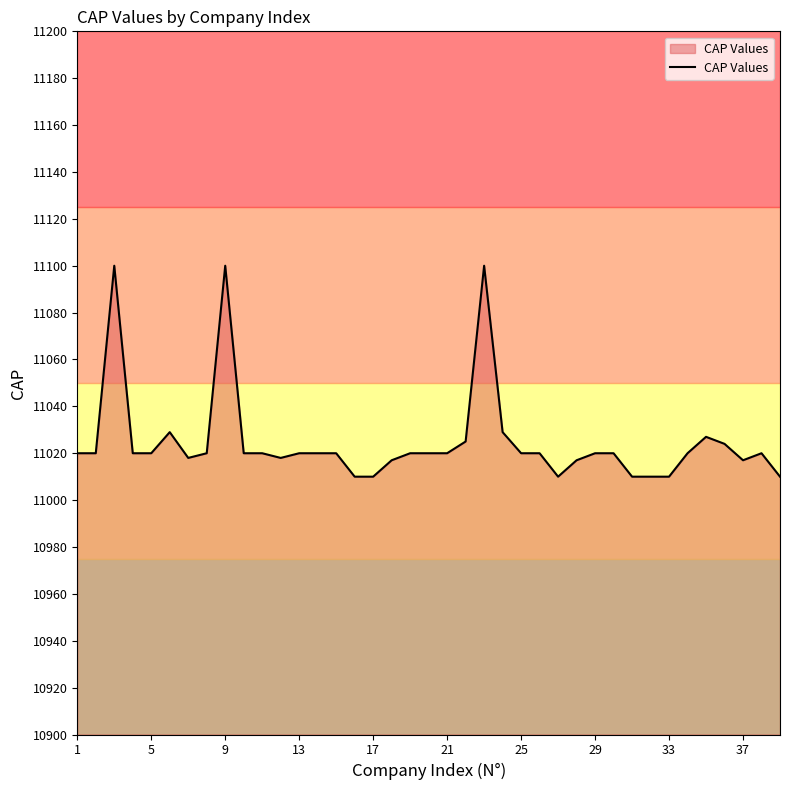

What is the difference between the maximum and minimum values?

90